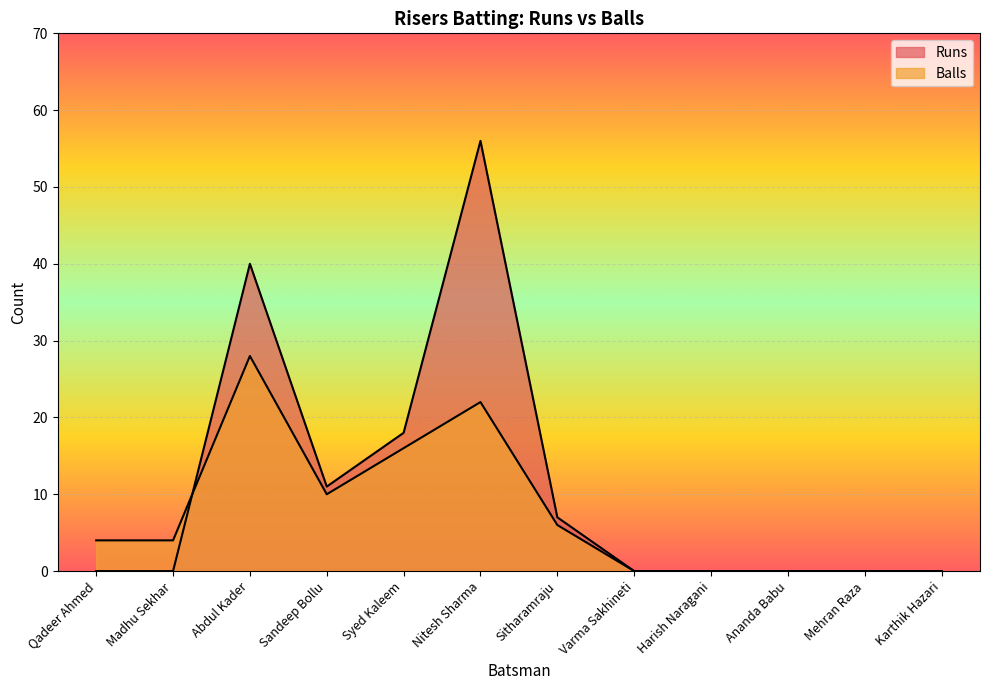

At which category does the chart reach its minimum across all series?

Qadeer Ahmed